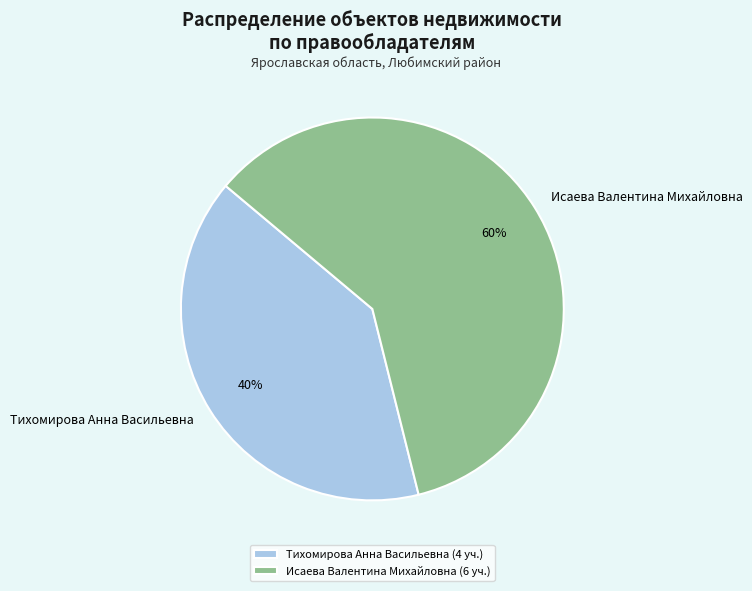

Count the number of slices in the pie.

2